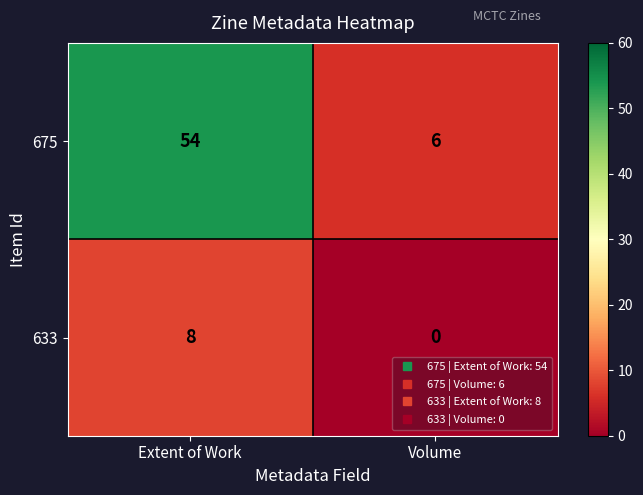

Reading left to right, transcribe all the data shown in this chart.

675: Extent of Work=54	Volume=6
633: Extent of Work=8	Volume=0